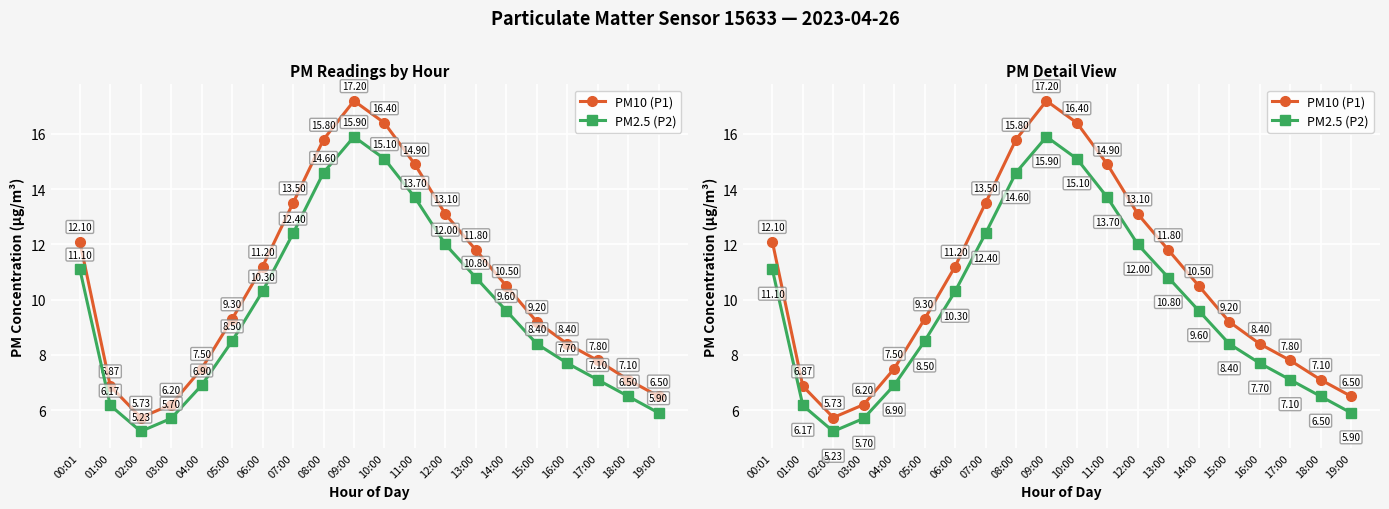

True or false: PM10 (P1) and PM2.5 (P2) intersect in this chart.

False